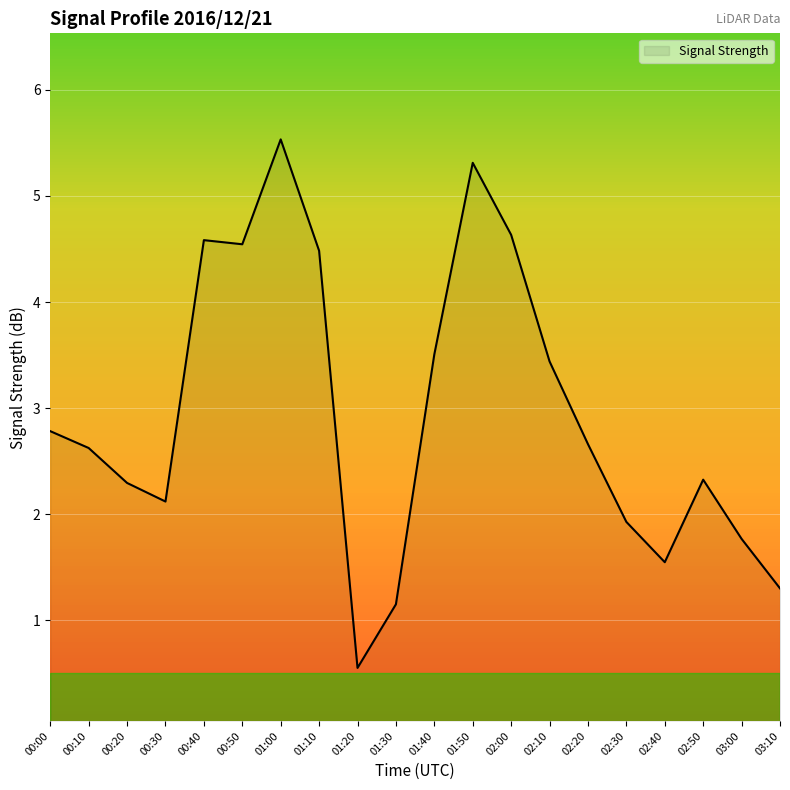

What position from the right is 02:50?

3